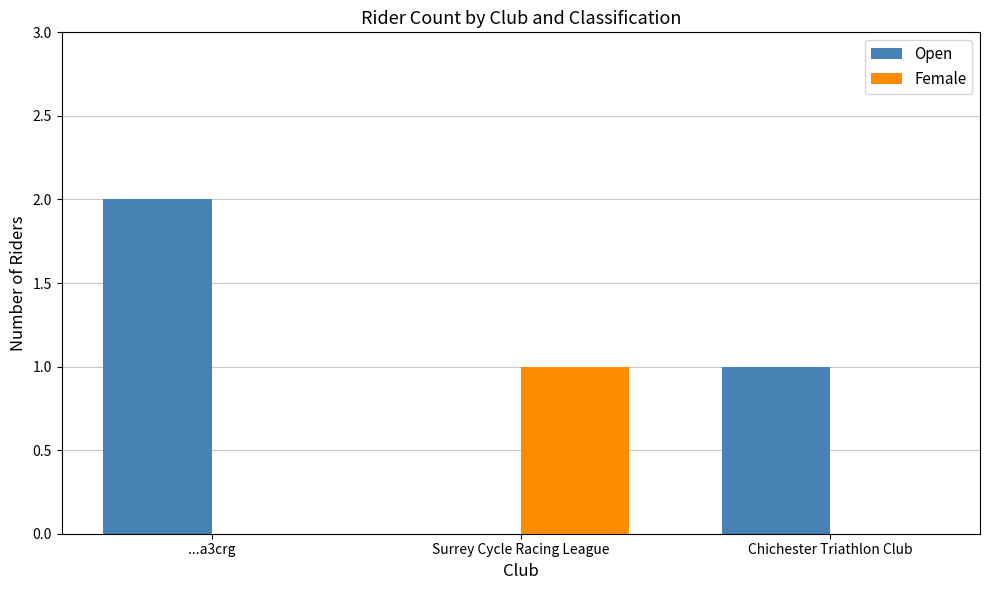

What is the total value across all series at ...a3crg?

2